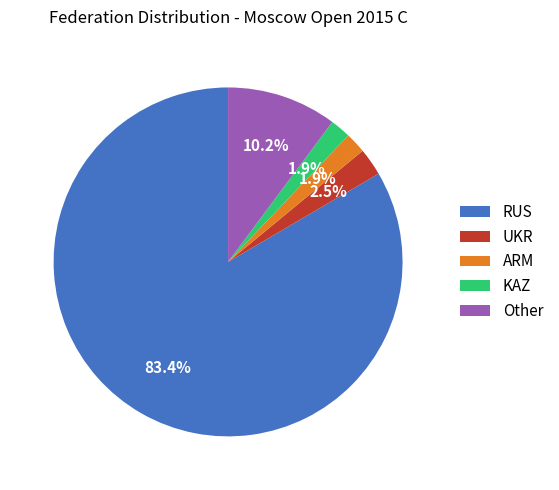

To the nearest percent, what is the average slice percentage?

20%